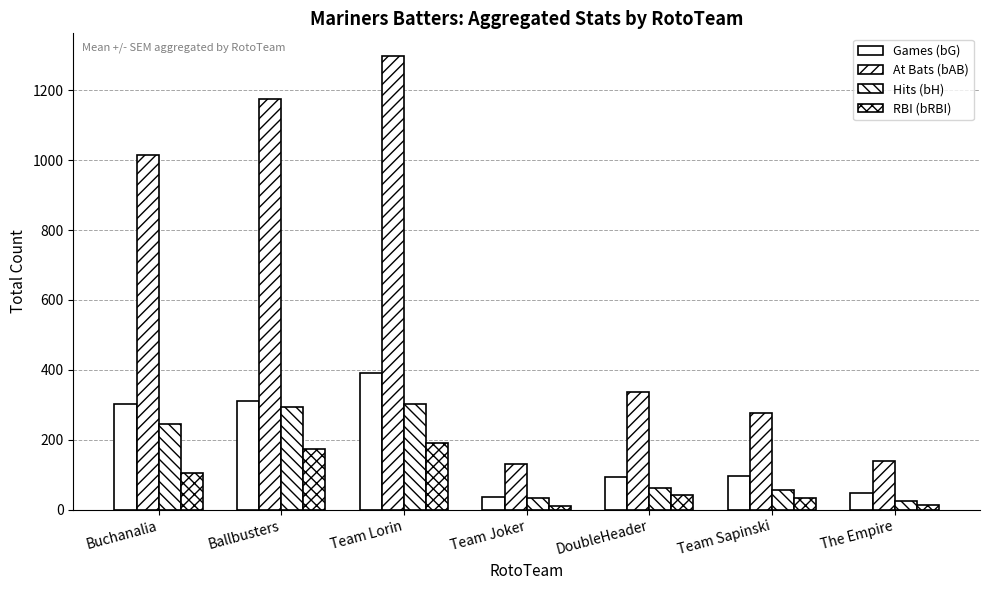

Read the RBI (bRBI) value at The Empire, to the nearest 10.

10